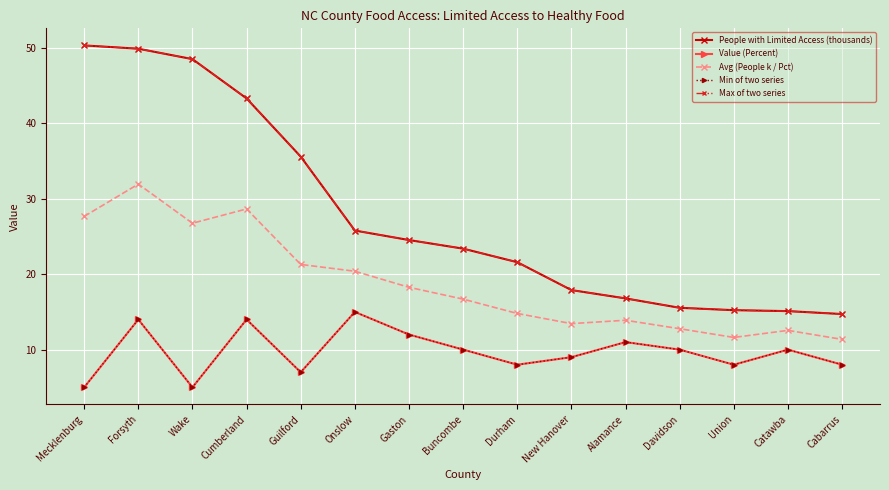

At which label does Min of two series first exceed 10?

Forsyth